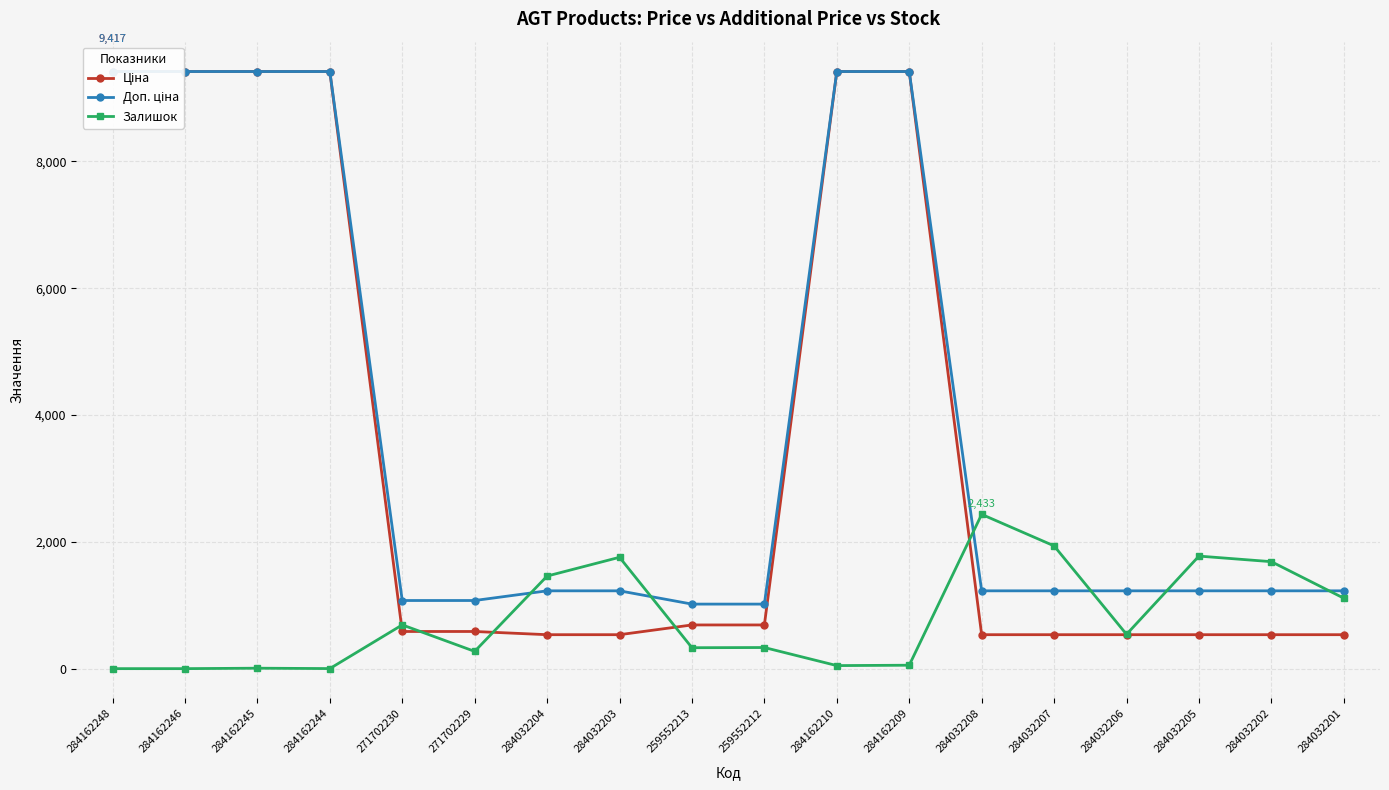

Reading left to right, transcribe all the data shown in this chart.

Ціна: 284162248=9416.9	284162246=9416.9	284162245=9416.9	284162244=9416.9	271702230=586.0	271702229=586.0	284032204=535.4	284032203=535.4	259552213=689.1	259552212=689.1	284162210=9416.9	284162209=9416.9	284032208=535.4	284032207=535.4	284032206=535.4	284032205=535.4	284032202=535.4	284032201=535.4
Доп. ціна: 284162248=9416.9	284162246=9416.9	284162245=9416.9	284162244=9416.9	271702230=1074.5	271702229=1074.5	284032204=1227.2	284032203=1227.2	259552213=1017.8	259552212=1017.8	284162210=9416.9	284162209=9416.9	284032208=1227.2	284032207=1227.2	284032206=1227.2	284032205=1227.2	284032202=1227.2	284032201=1227.2
Залишок: 284162248=0.0	284162246=0.0	284162245=7.0	284162244=1.0	271702230=690.0	271702229=272.0	284032204=1460.0	284032203=1756.0	259552213=330.0	259552212=333.0	284162210=48.0	284162209=54.0	284032208=2433.0	284032207=1936.0	284032206=541.0	284032205=1775.0	284032202=1687.0	284032201=1111.0